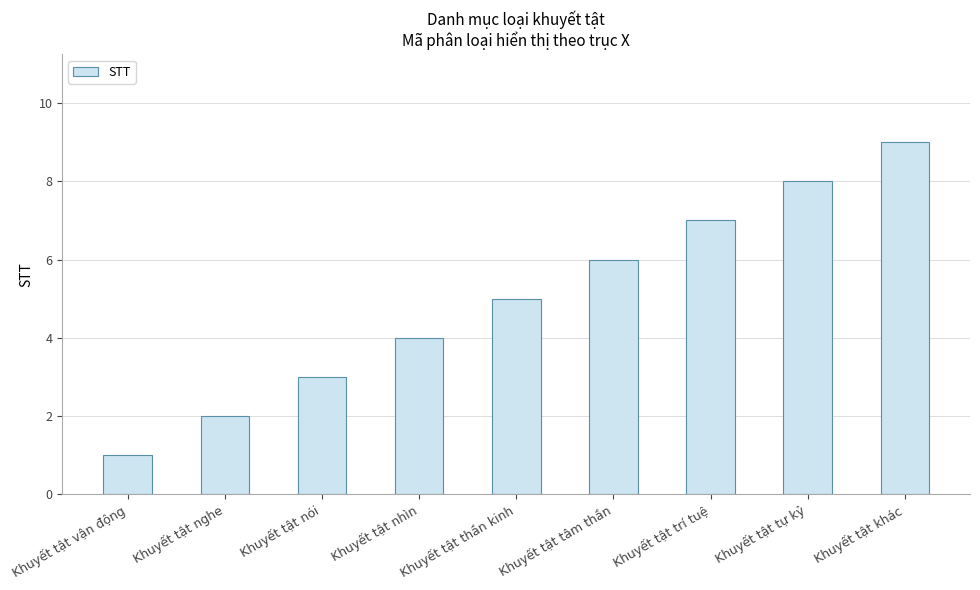

Reading left to right, transcribe all the data shown in this chart.

1	2	3	4	5	6	7	8	9